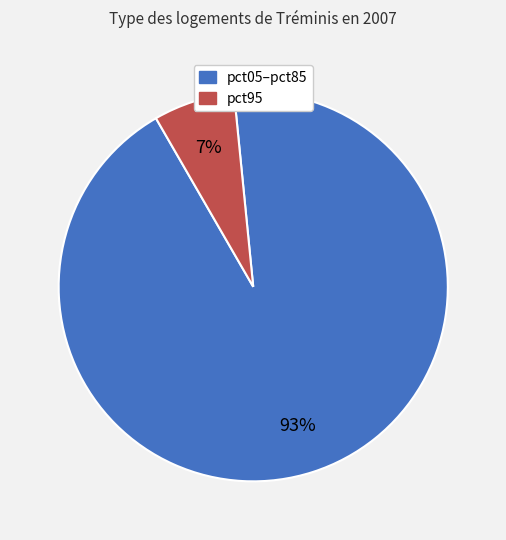

To the nearest percent, what is the average slice percentage?

50%